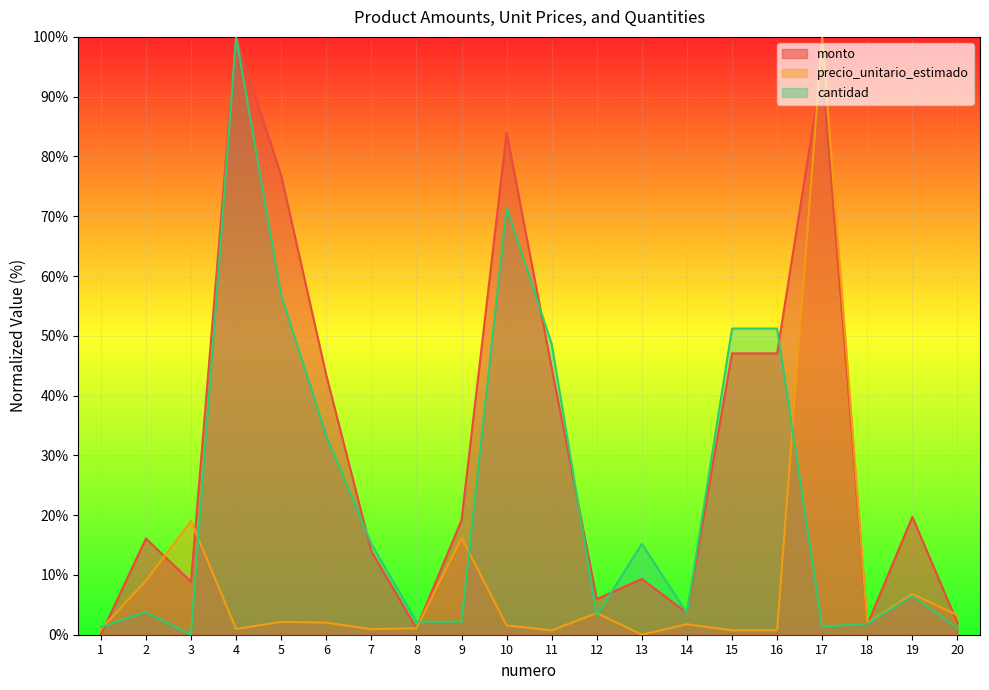

How many values in the monto series exceed 19?

10